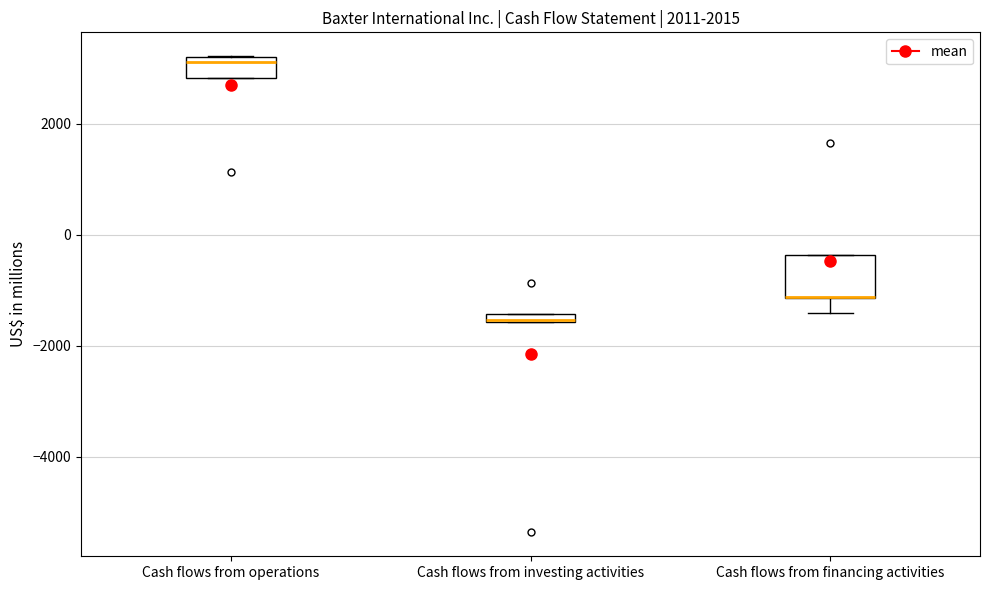

Where does the lower whisker of the box for Cash flows from financing activities end on the y-axis? The values are not printed on the chart, so give them approximately, as read against the axis.

-1400